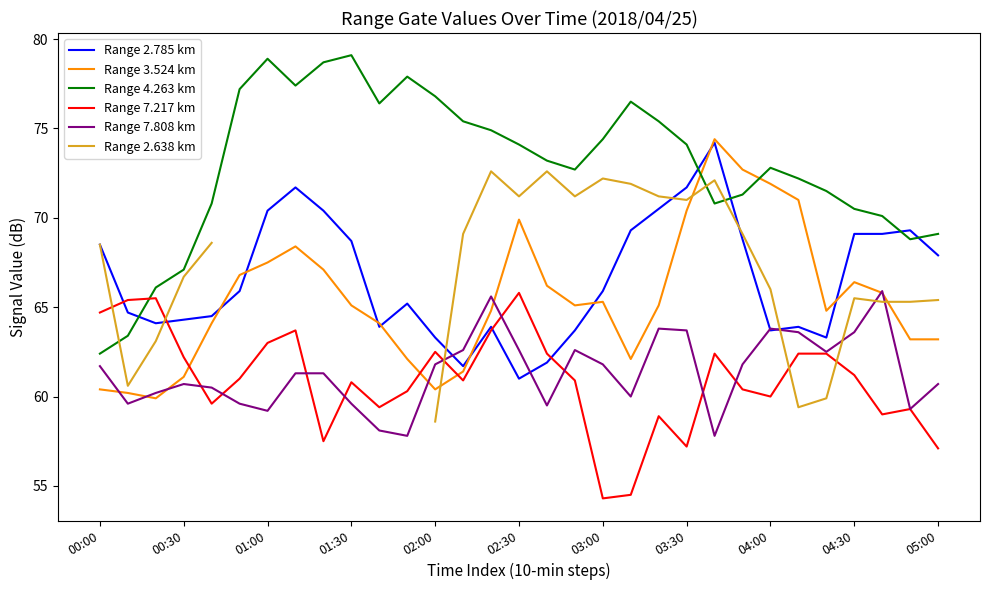

What is the difference between the maximum and minimum values in the Range 2.638 km series?

14.0